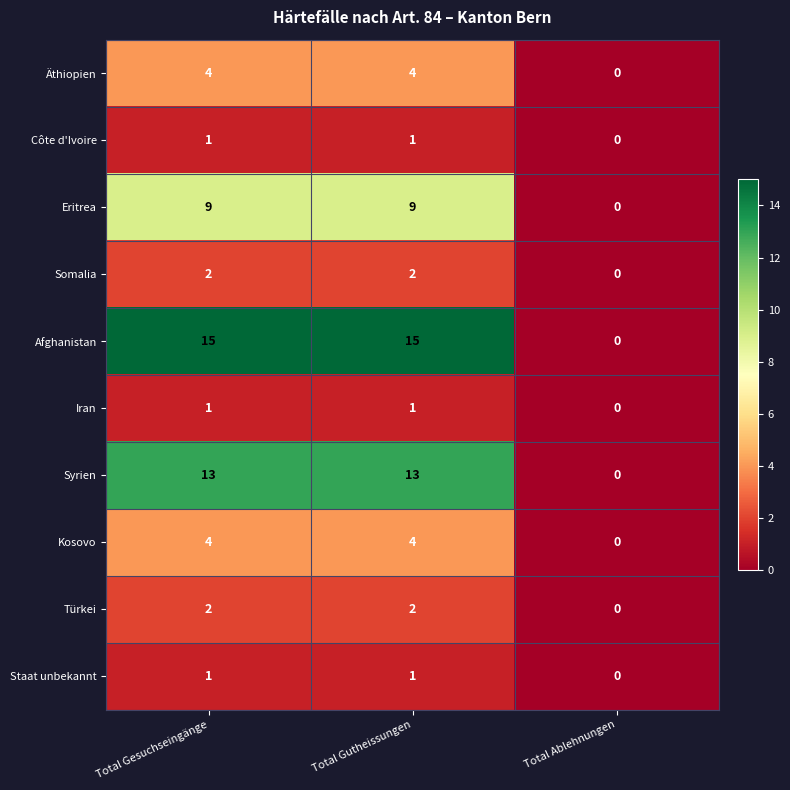

What is the maximum value for Äthiopien?

4